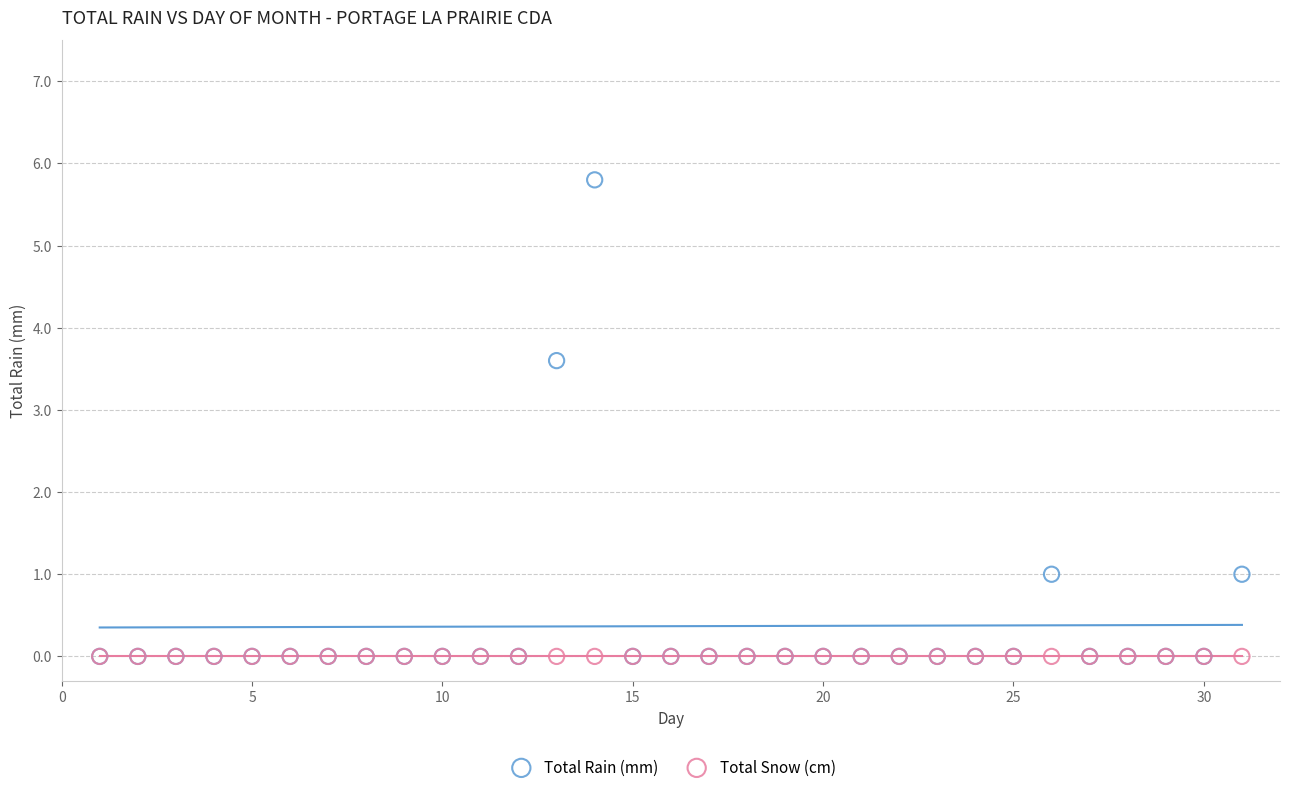

What are all the series names shown in the legend?

Total Rain (mm), Total Snow (cm)